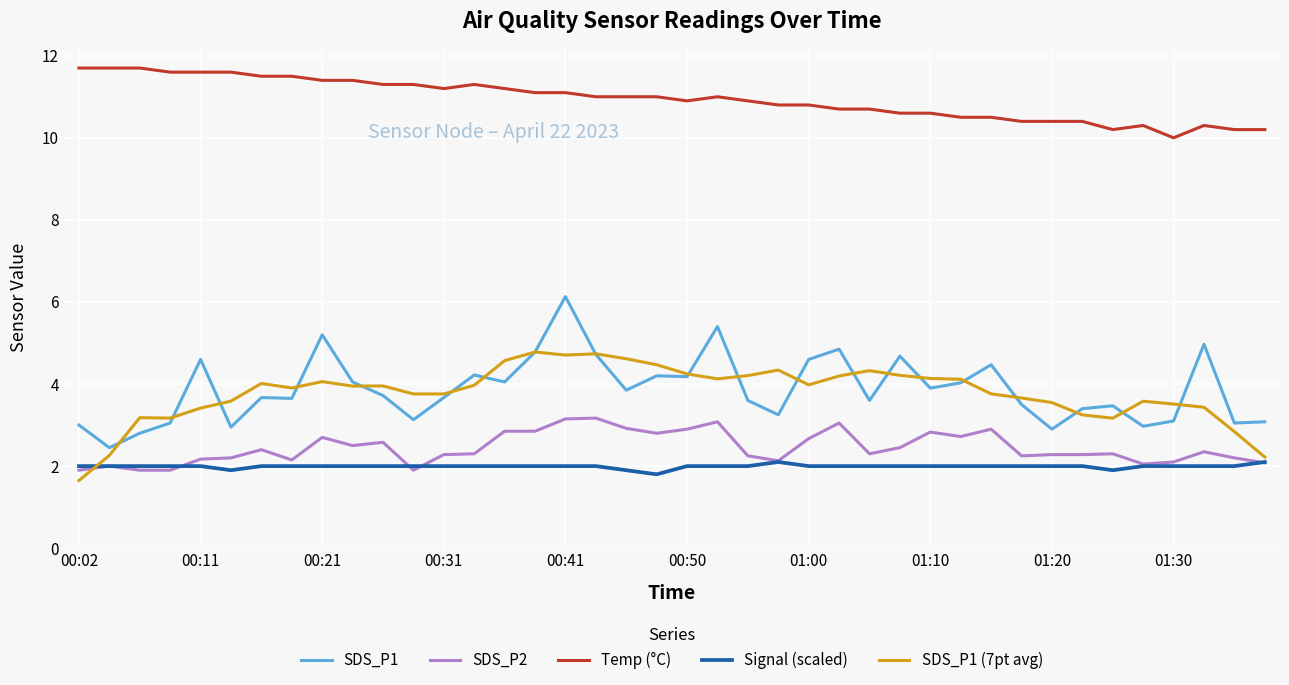

What is the minimum value shown in the chart?

1.7